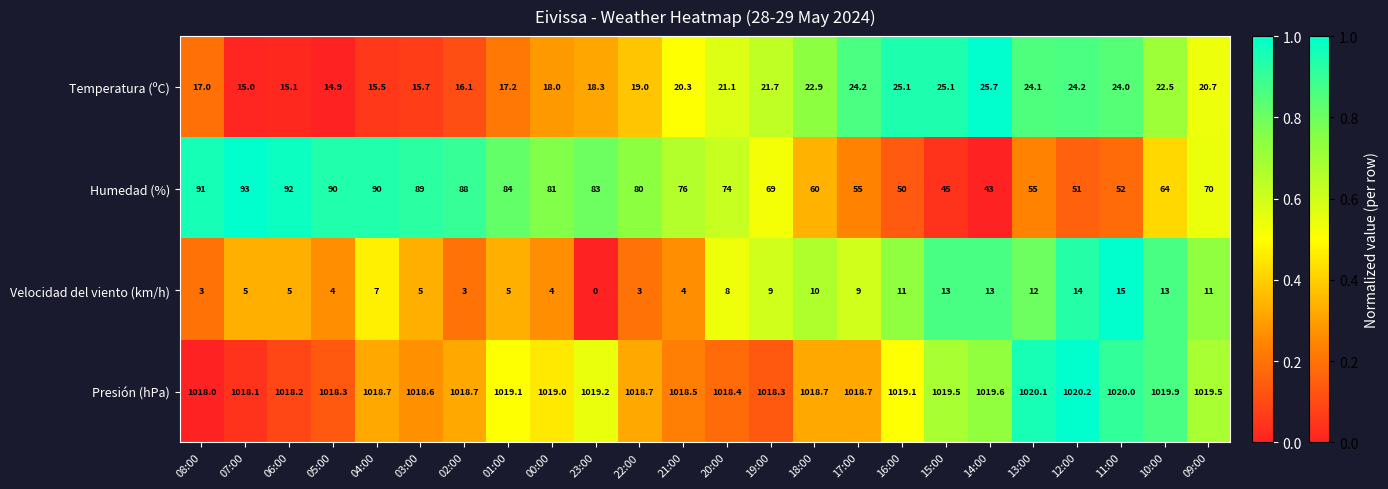

Which category has the highest value across all series?

12:00